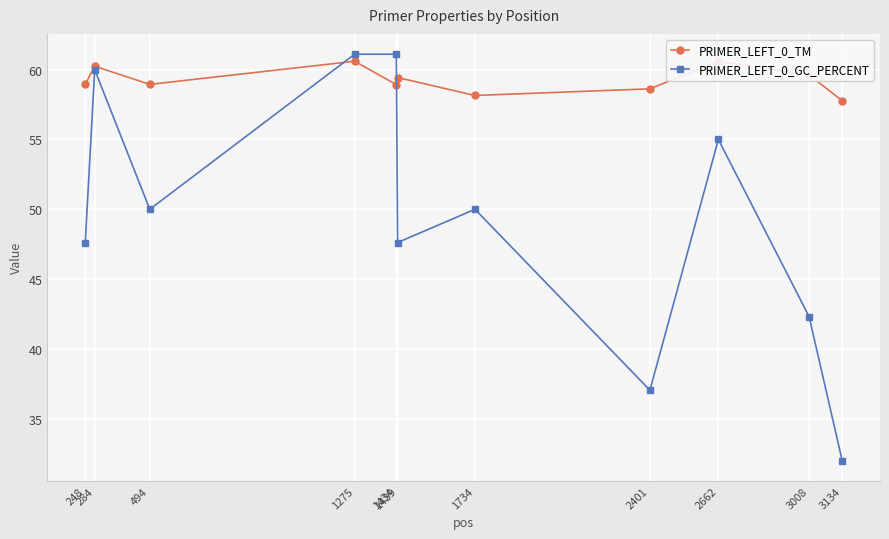

In PRIMER_LEFT_0_TM, how many points are higher than both neighbors (excluding endpoints)?

4